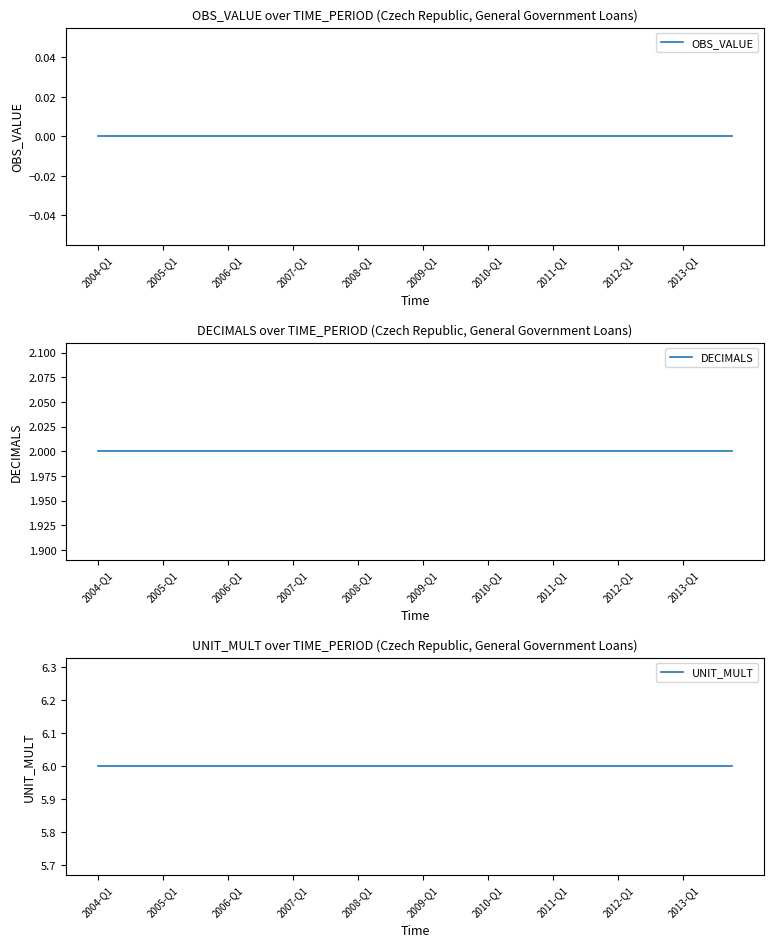

What is the maximum value shown in the chart?

6